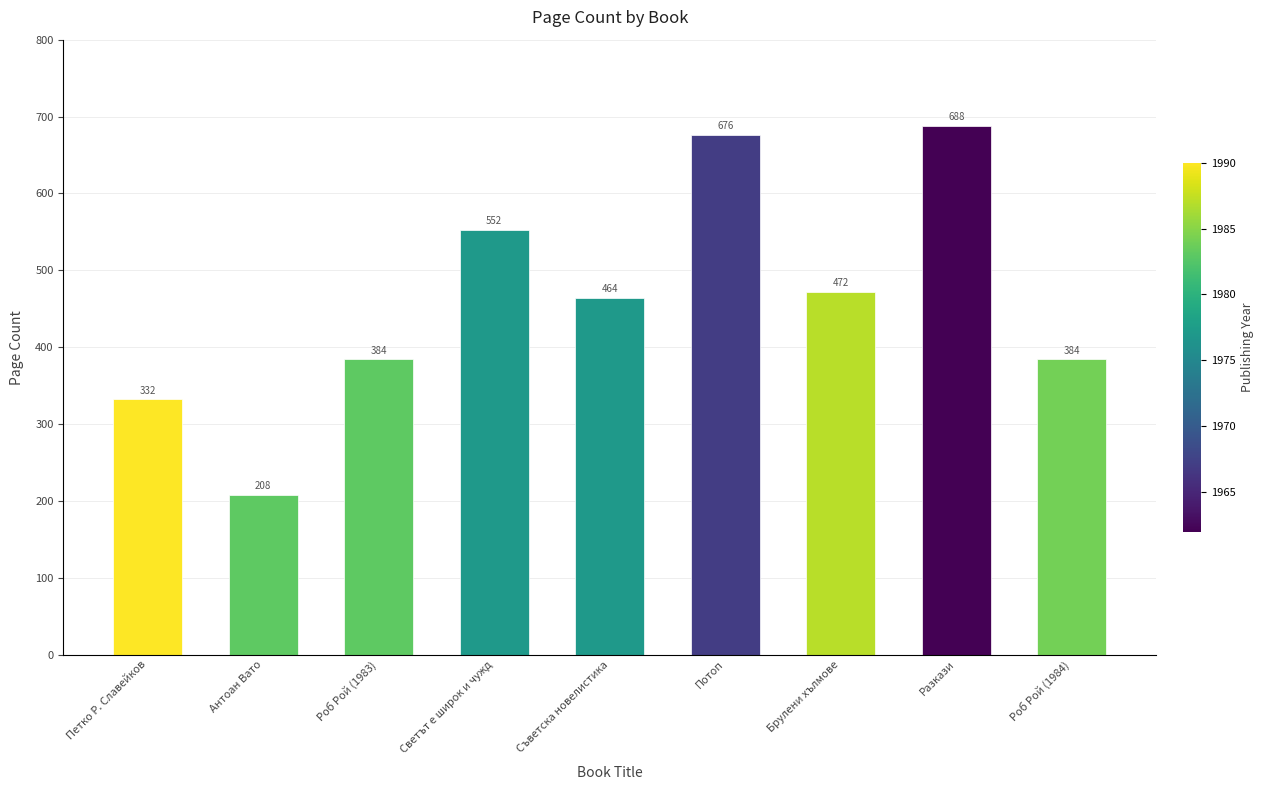

What is the minimum value shown in the chart?

208